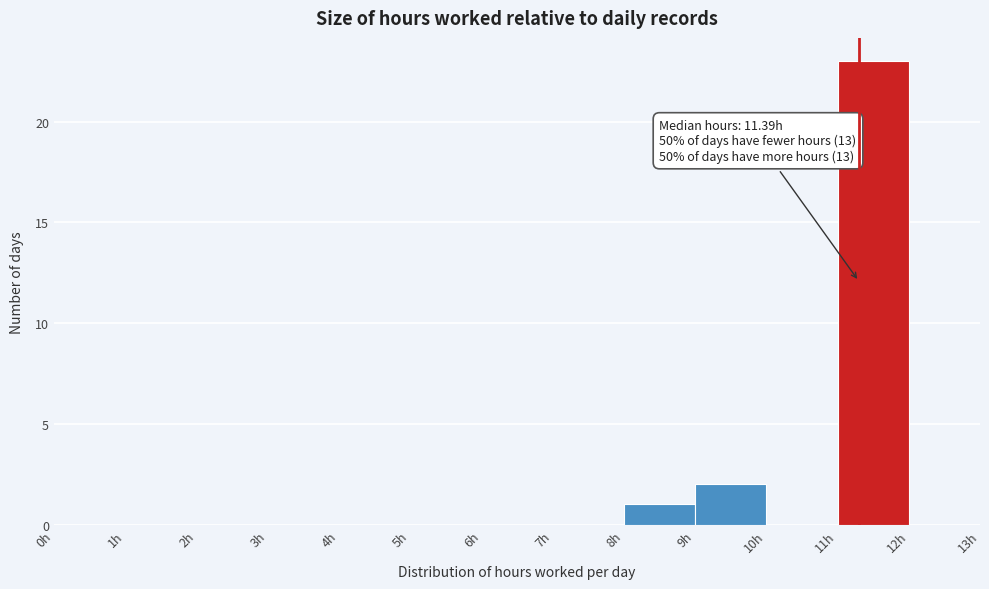

Which range on the x-axis has the tallest bar?

11 to 12